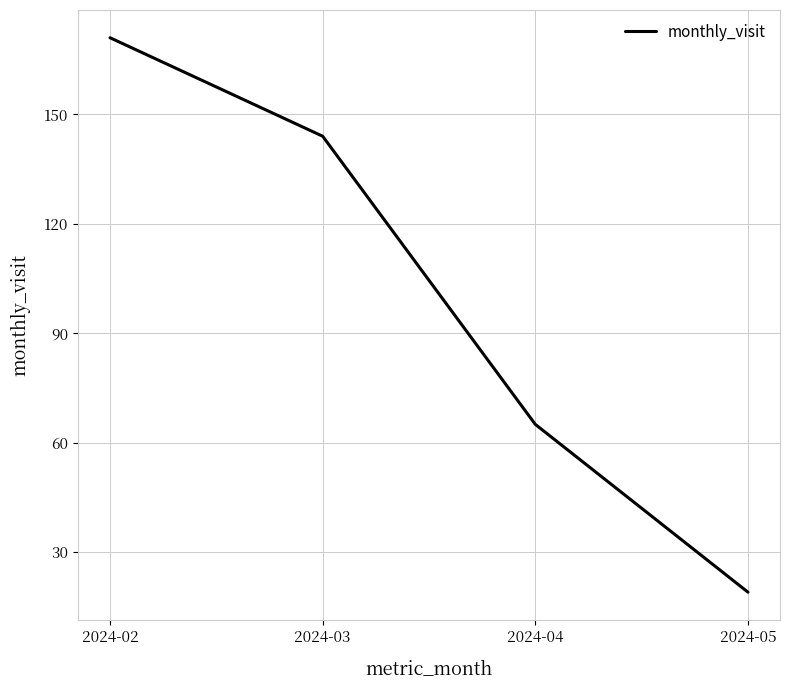

At which label is the value closest to 95?

2024-04